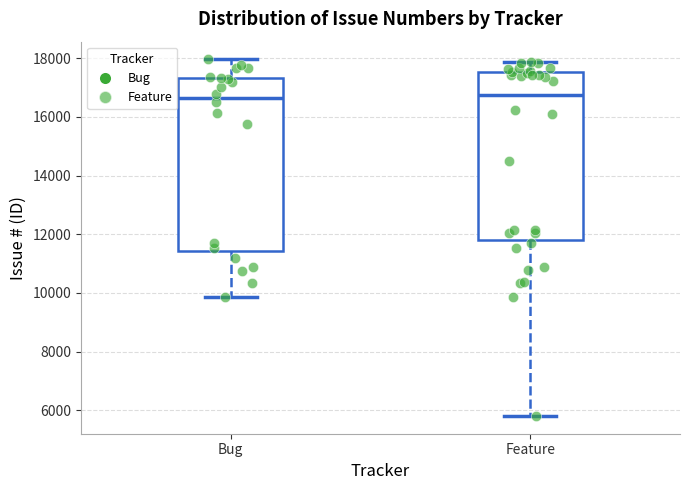

Where does the median line of the box for Feature sit on the y-axis? The values are not printed on the chart, so give them approximately, as read against the axis.

16800